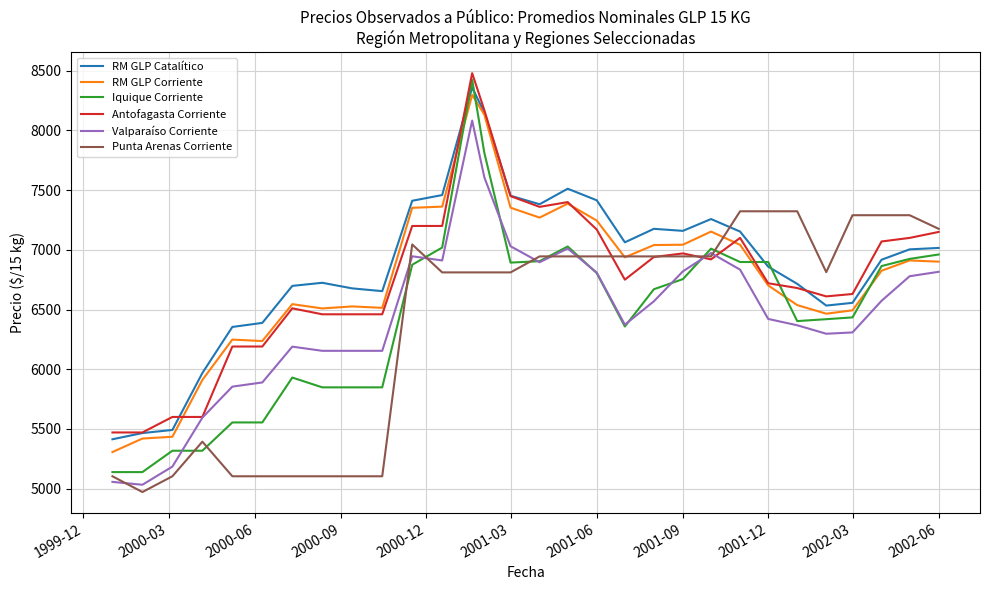

Which series ends up on top after the final intersection of Punta Arenas Corriente and RM GLP Catalítico?

Punta Arenas Corriente